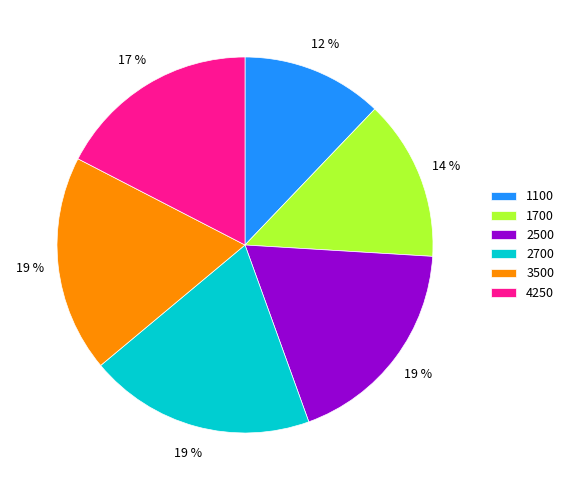

What percentage is the 2700 slice, to the nearest percent?

19%